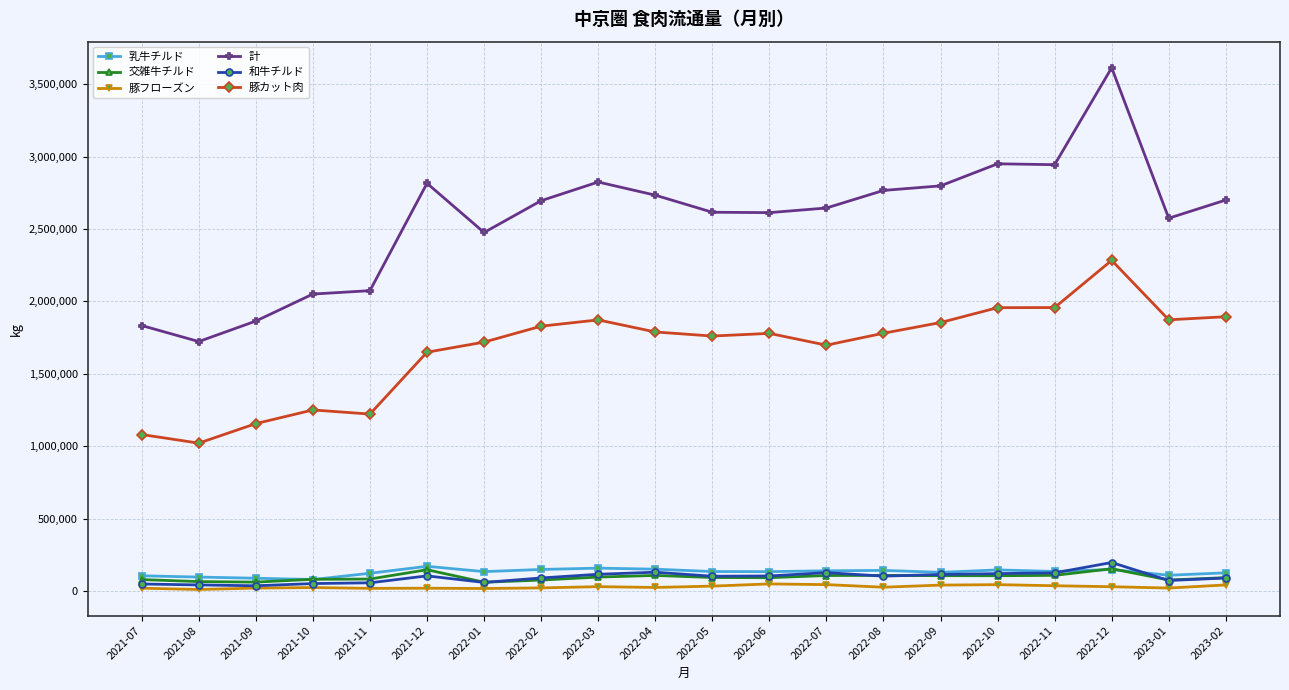

The value of 豚カット肉 at 2023-01 is 1873170. True or false?

True